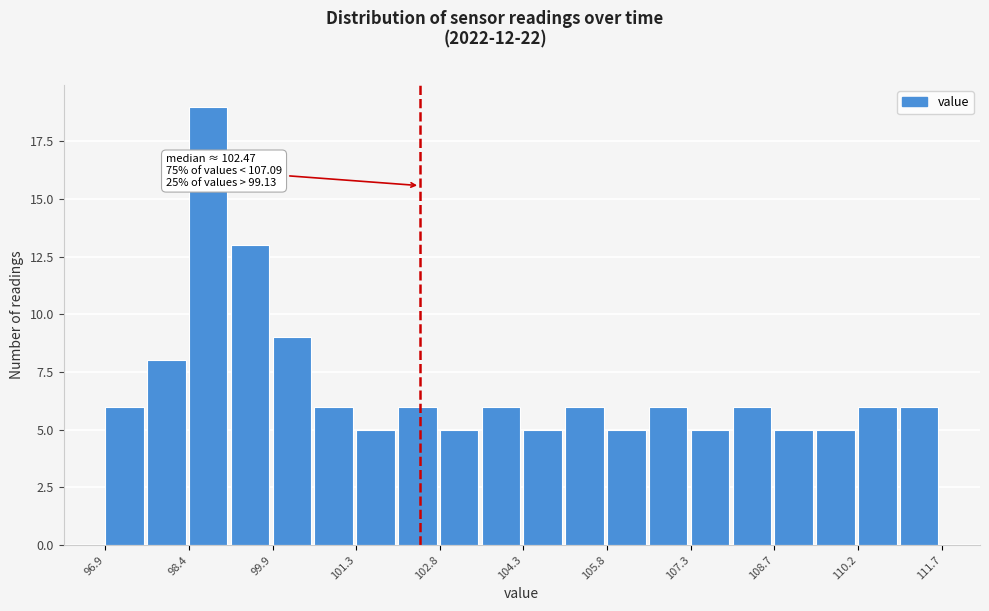

Read against the x-axis, roughly where is the centre of the tallest bar?

98.8